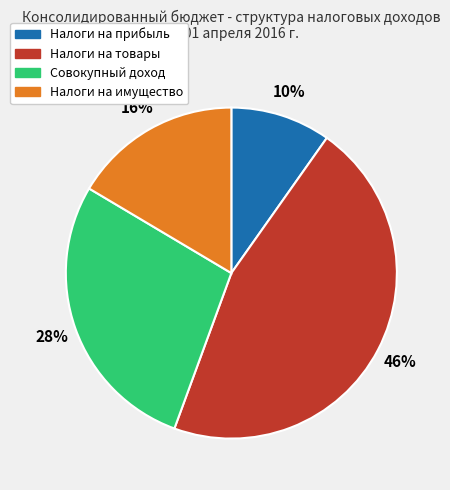

To the nearest percent, what is the difference between the largest and smallest slice percentages?

36%